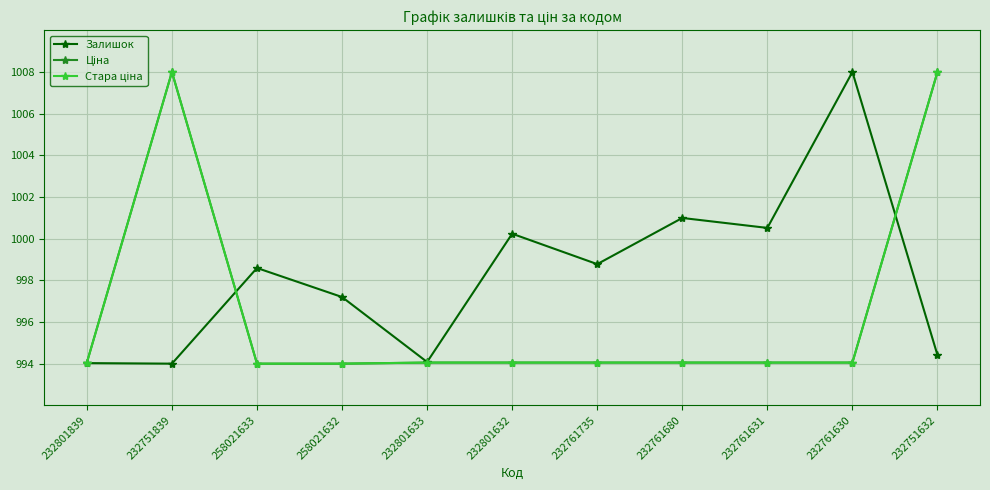

The value of Залишок at 232751839 is 994.0. True or false?

True